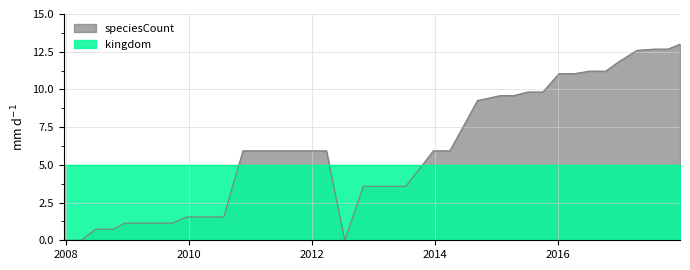

How many values are below 5?

18